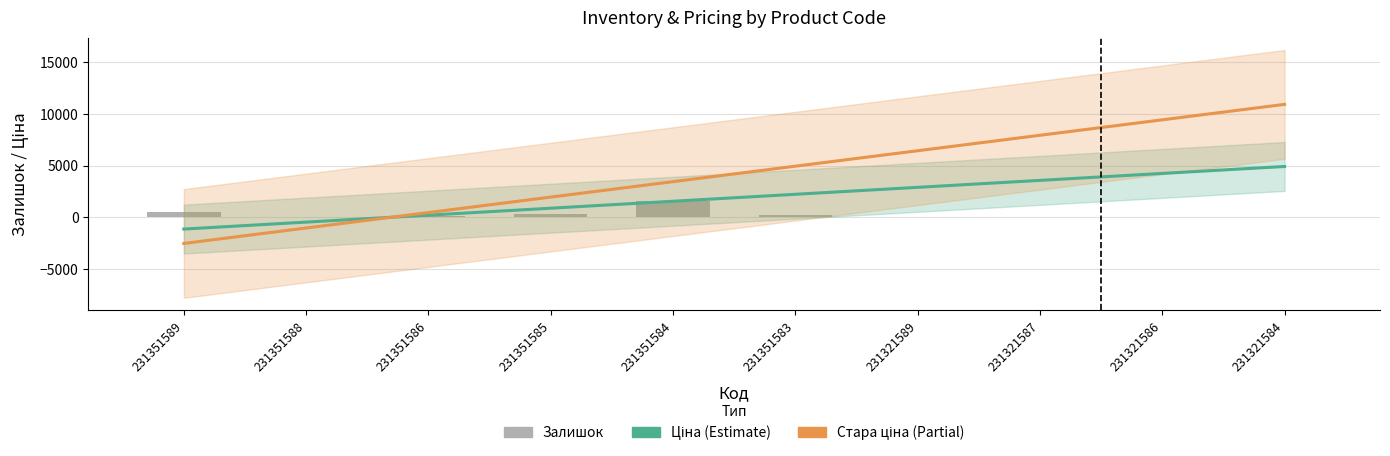

Which label corresponds to the smallest value in the chart?

231351589